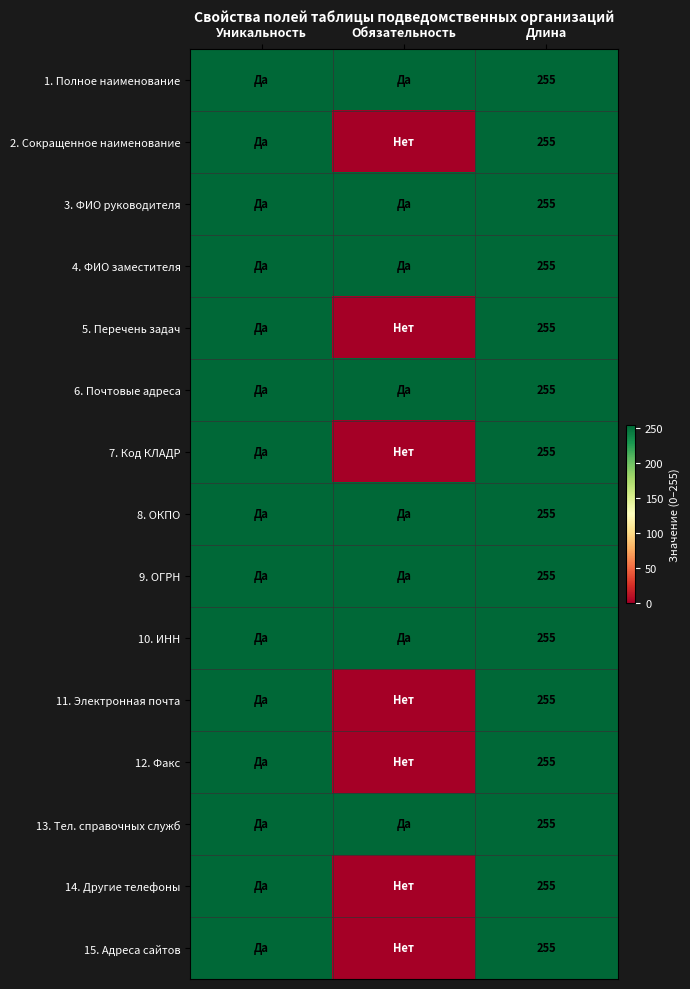

The 1. Полное наименование series shows 122 at Длина. True or false?

False